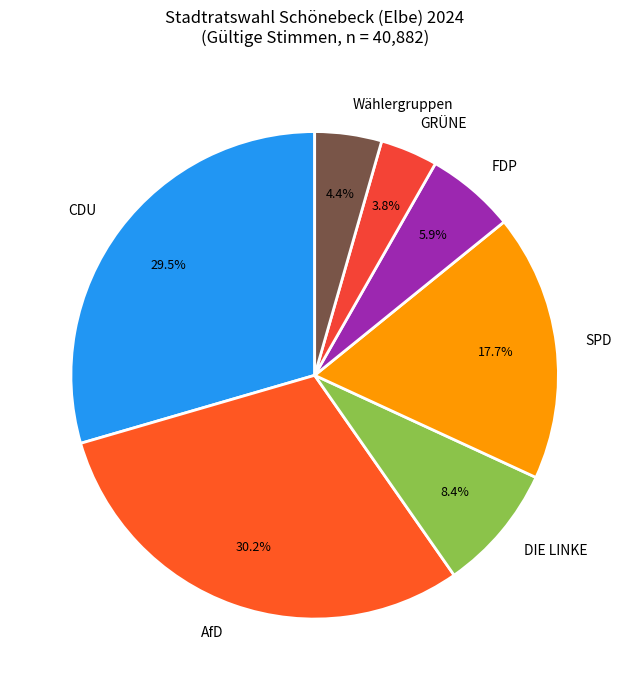

Which category has the smallest portion of the pie?

GRÜNE